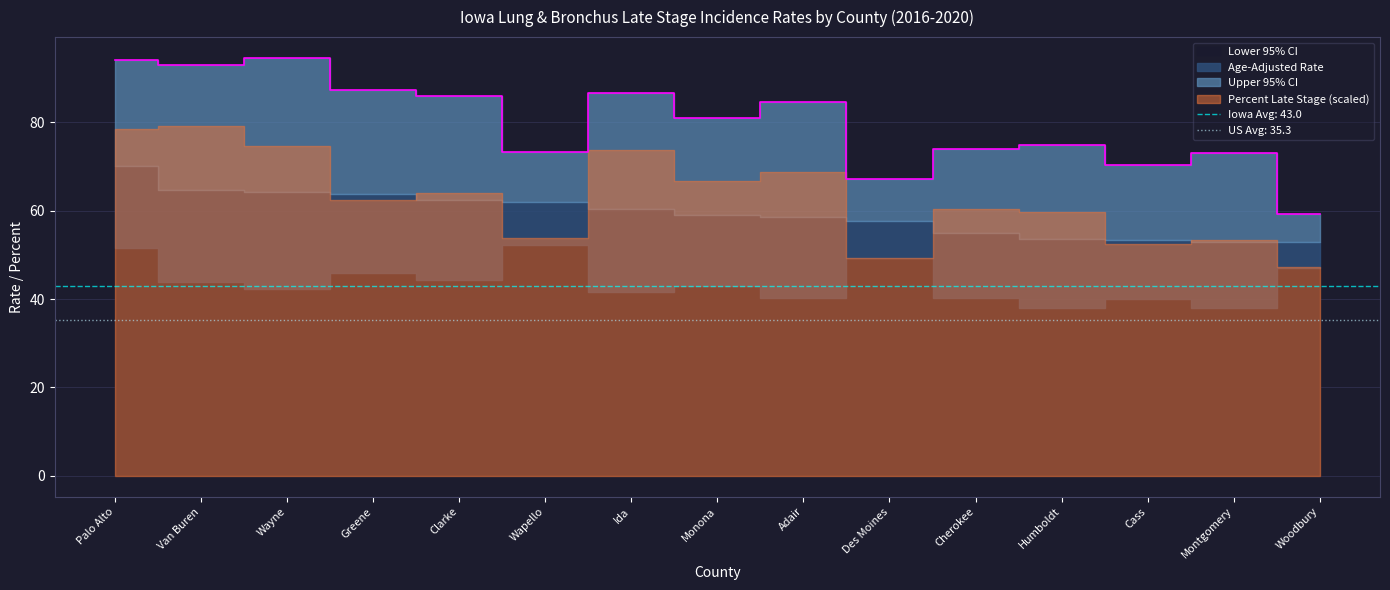

Is the value of Percent Late Stage at Cherokee greater than the value of Age-Adjusted Rate at Adair?

Yes